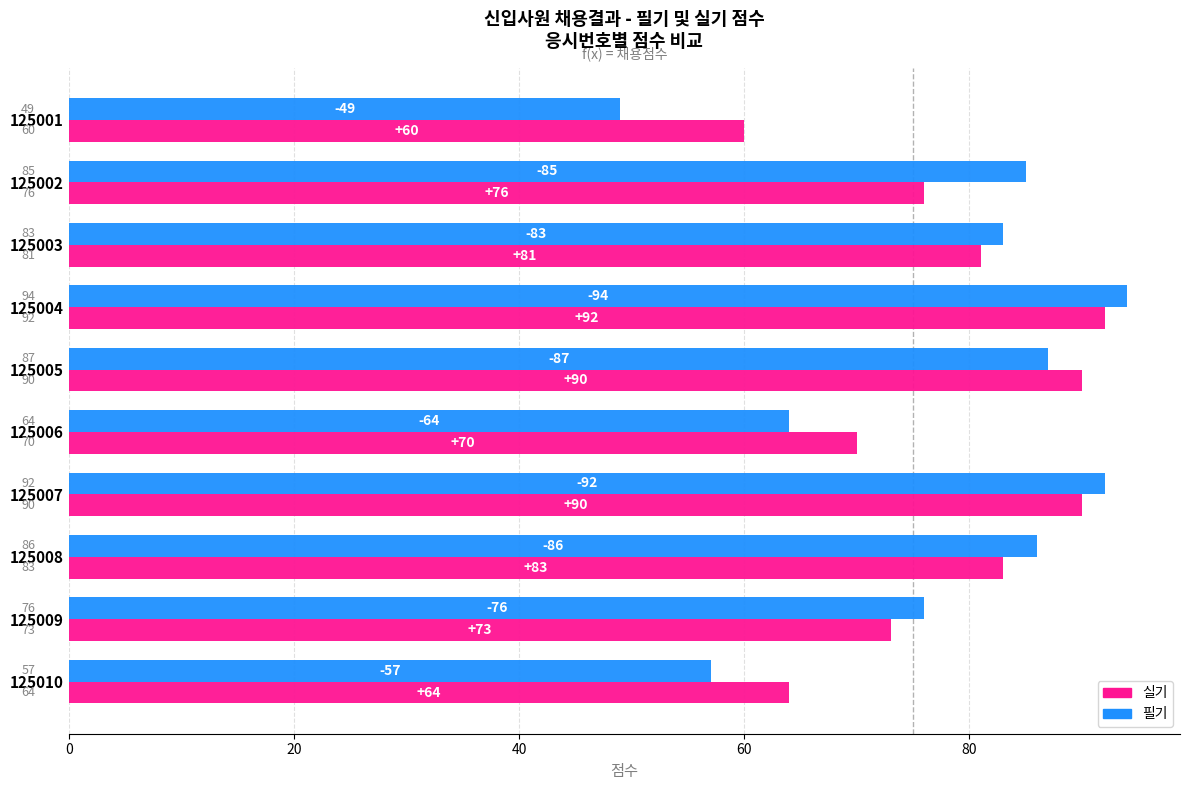

At which category is the sum across all series the highest?

125004